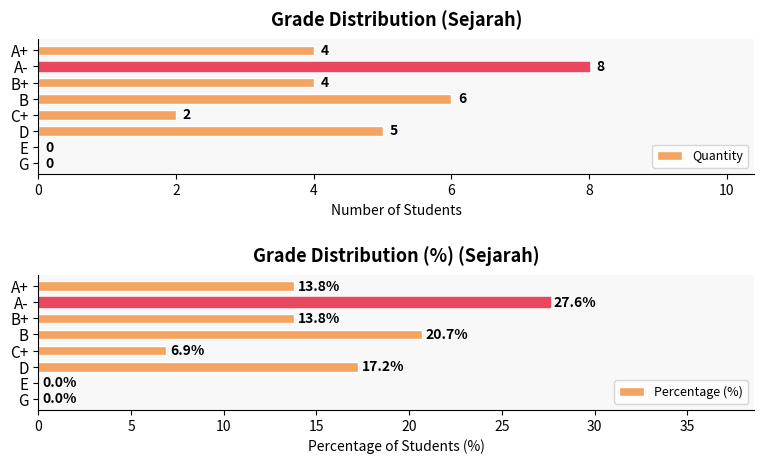

How many values in the Quantity series exceed 4?

3